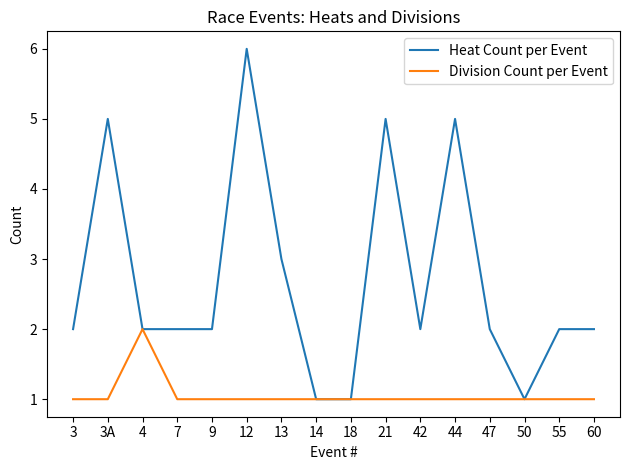

What position from the left is 55?

15